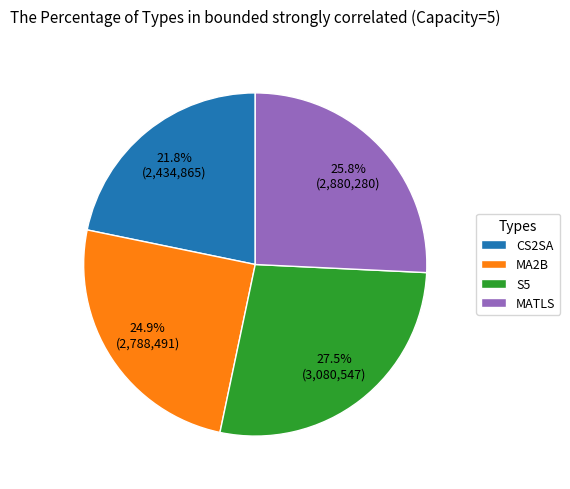

Which category has the smallest portion of the pie?

CS2SA